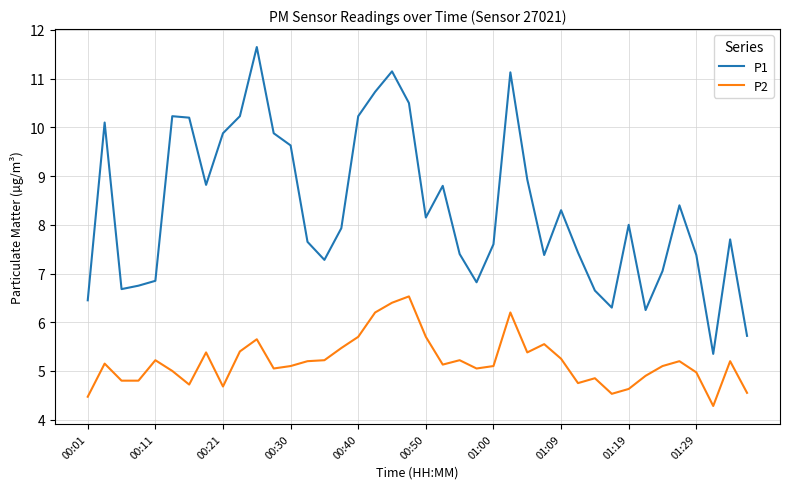

How many interior local peaks does the P1 series have?

10